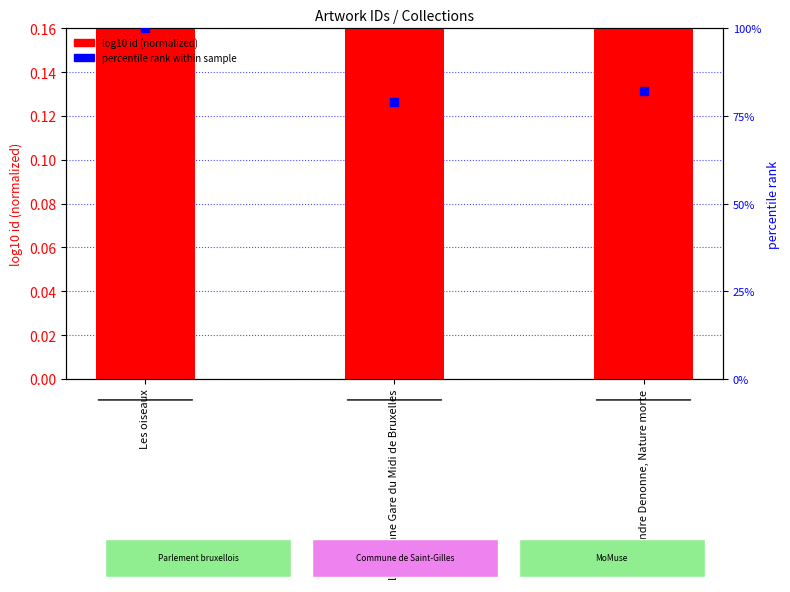

Which series contains the highest Y value?

percentile rank within sample